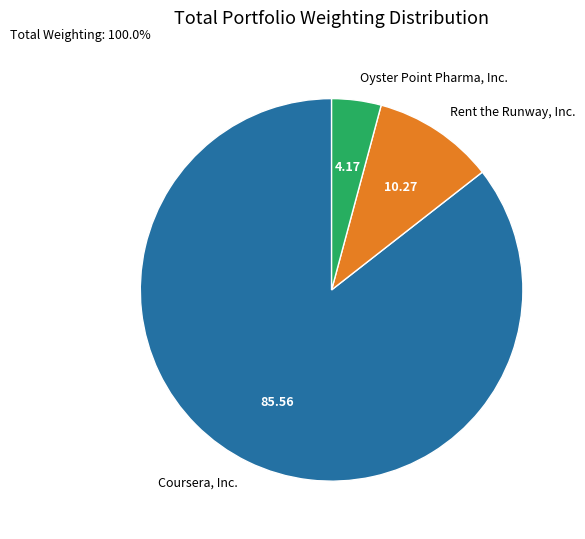

Approximately how many times larger is the value at Oyster Point Pharma, Inc. compared to Rent the Runway, Inc.?

0.4